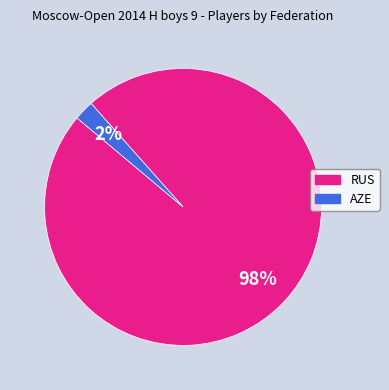

Which slice is the smallest?

AZE